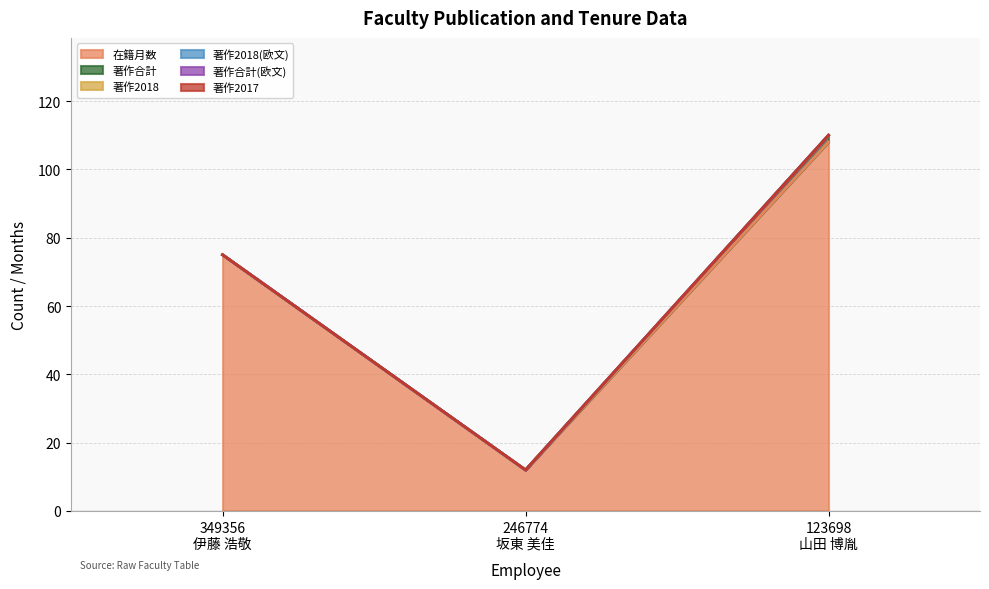

Reading right to left, transcribe all the data shown in this chart.

在籍月数: 123698
山田 博胤=108	246774
坂東 美佳=12	349356
伊藤 浩敬=75
著作合計: 123698
山田 博胤=2	246774
坂東 美佳=0	349356
伊藤 浩敬=0
著作2018: 123698
山田 博胤=0	246774
坂東 美佳=0	349356
伊藤 浩敬=0
著作2018(欧文): 123698
山田 博胤=0	246774
坂東 美佳=0	349356
伊藤 浩敬=0
著作合計(欧文): 123698
山田 博胤=0	246774
坂東 美佳=0	349356
伊藤 浩敬=0
著作2017: 123698
山田 博胤=0	246774
坂東 美佳=0	349356
伊藤 浩敬=0